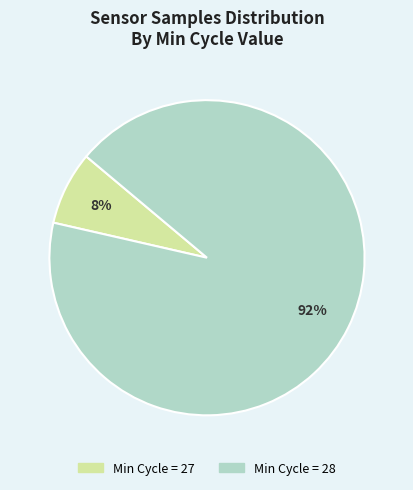

To the nearest percent, what is the average slice percentage?

50%